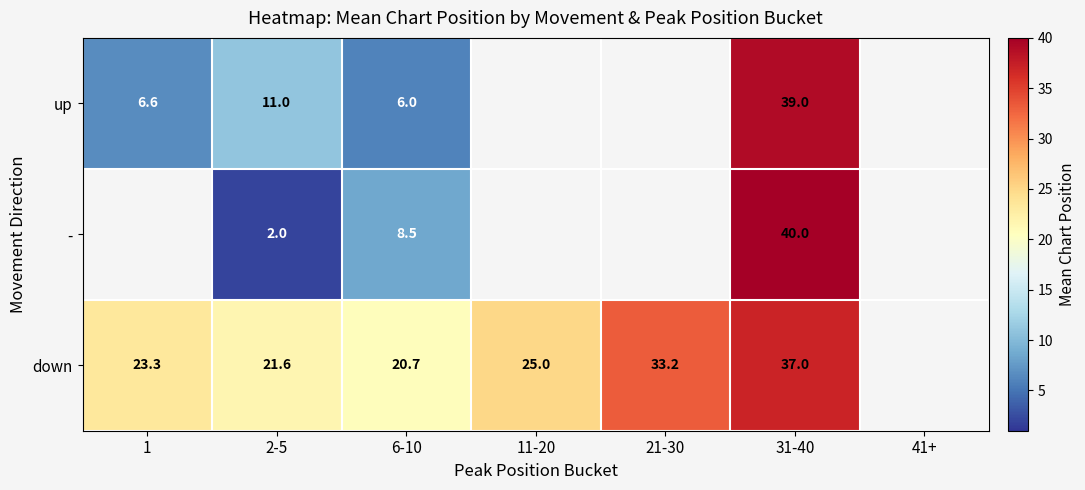

Is it true that up equals 3.5 at 1?

False